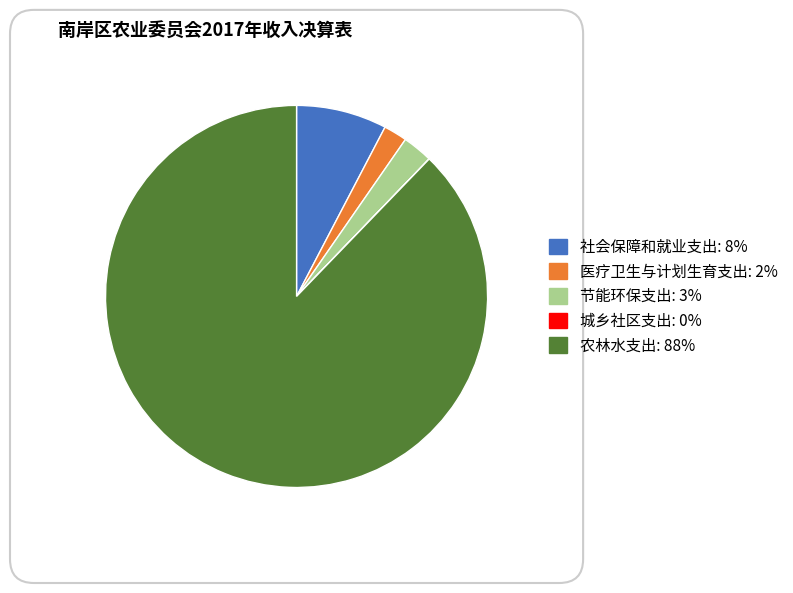

Is the sum of 农林水支出 and 医疗卫生与计划生育支出 greater than half?

Yes